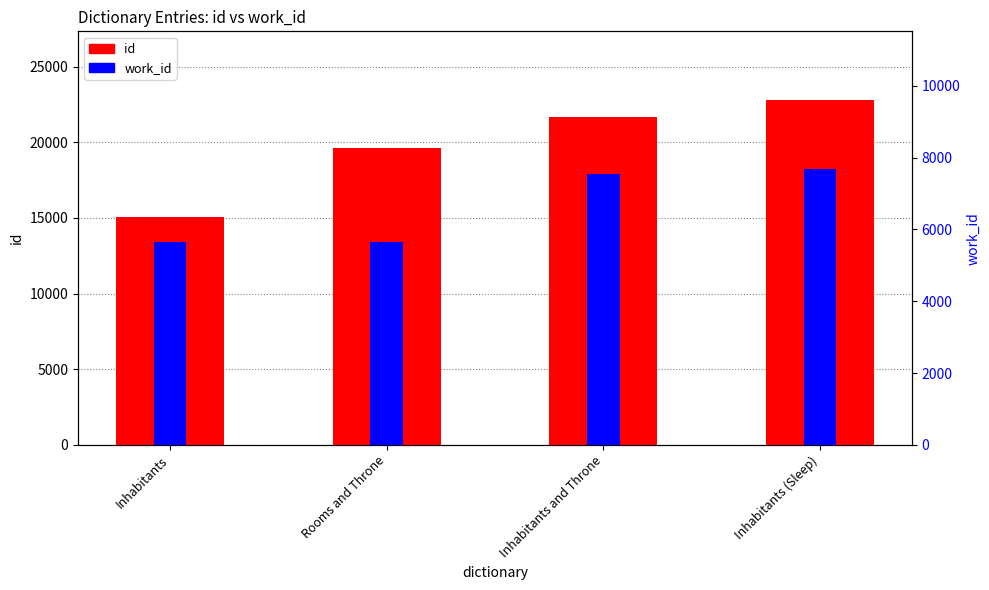

At Inhabitants (Sleep), list the series in order from largest to smallest.

id, work_id